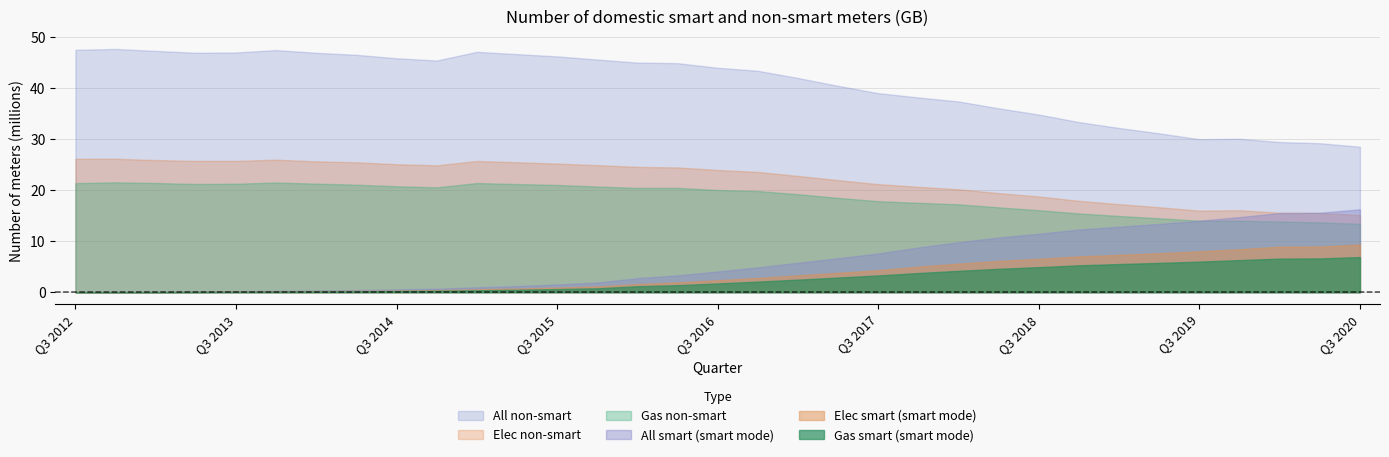

Where does the Gas smart (smart mode) series first go above 1708885?

Q4 2016